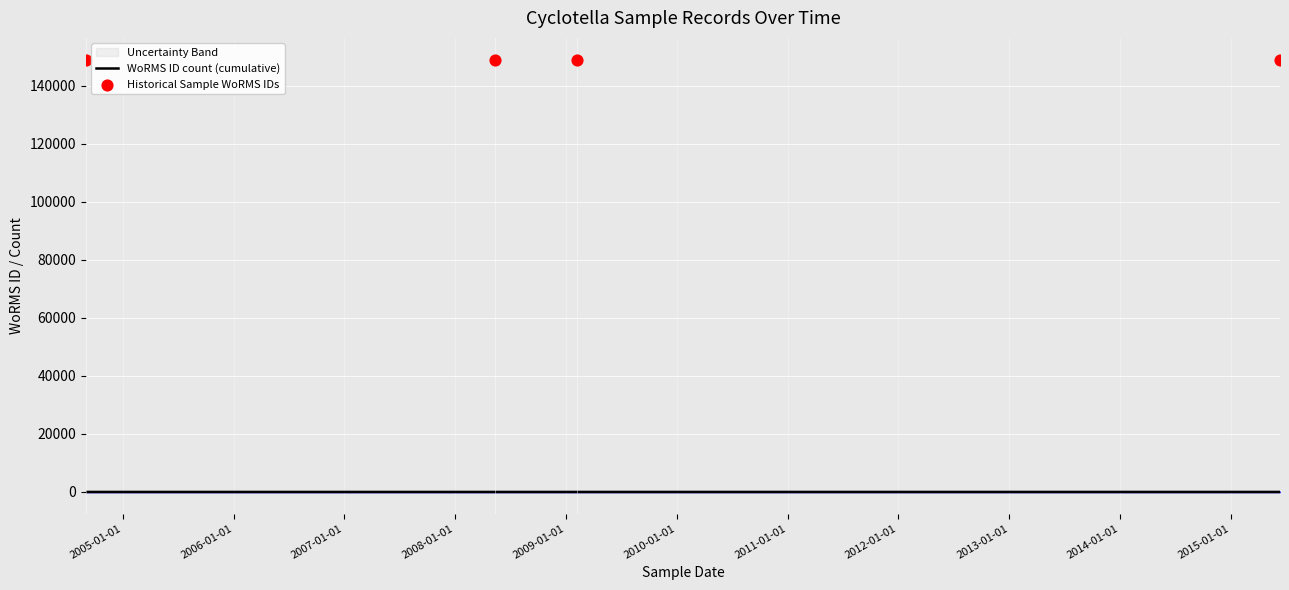

Is the value of WoRMS ID count (cumulative) at 2007-01-01 greater than the value of Historical Sample WoRMS IDs at 2007-01-01?

No